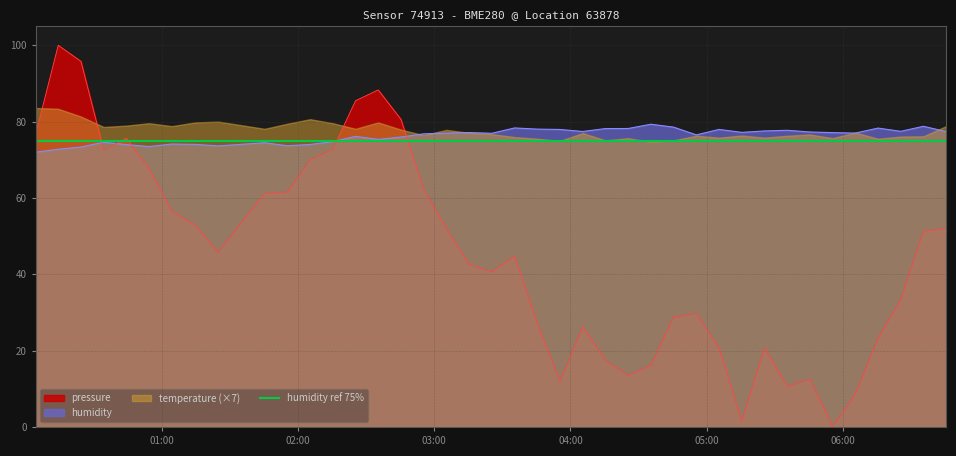

Is the value of pressure at 2023-07-29T02:55:19 greater than the value of humidity at 2023-07-29T04:05:25?

No